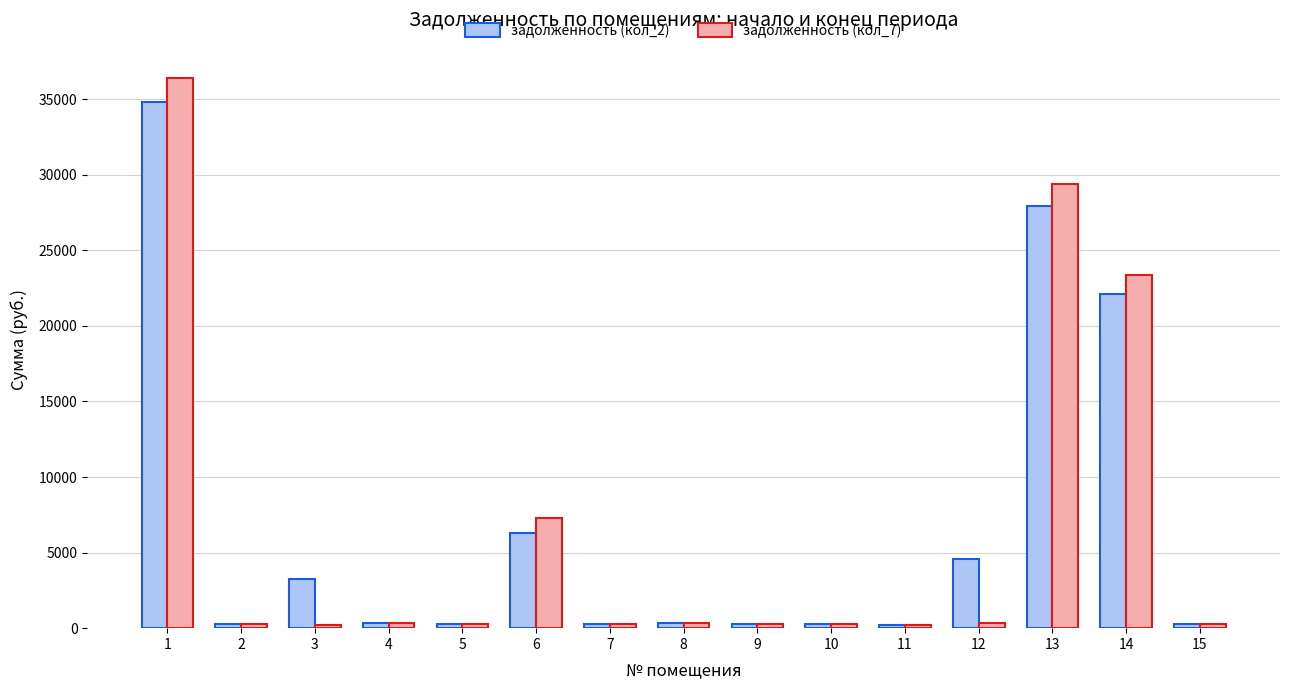

Where is задолженность (кол_7) nearest to the value 18304?

14